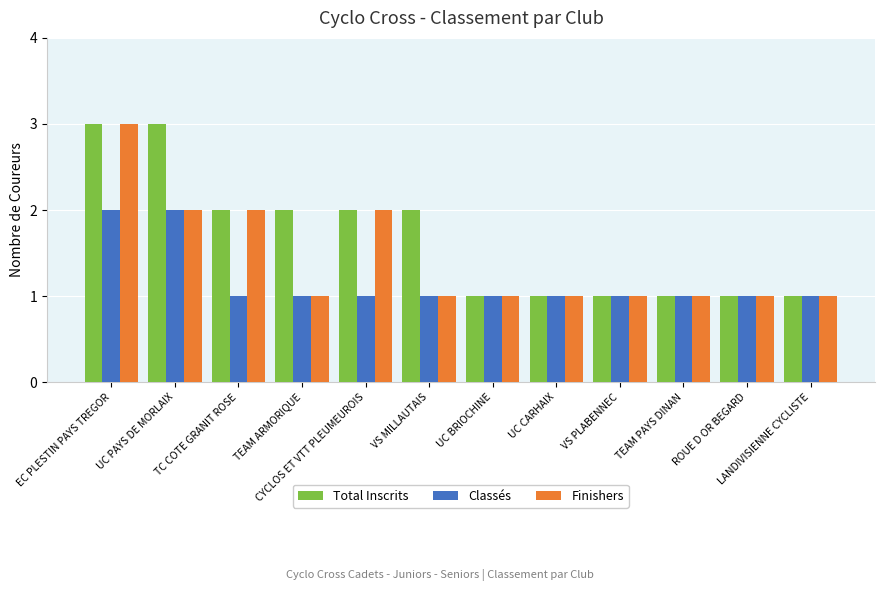

The value of Total Inscrits at UC CARHAIX is 1. True or false?

True